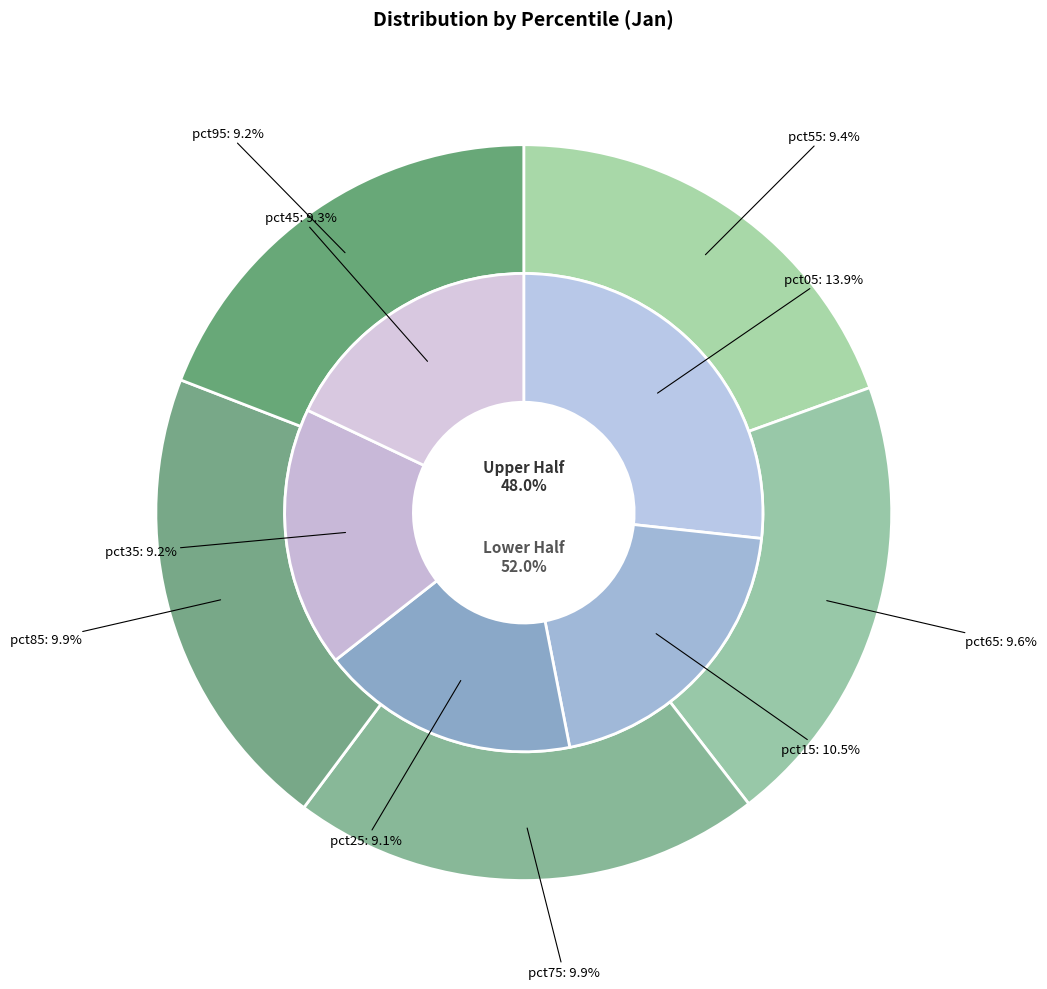

Is the sum of pct65 and pct75 greater than half?

No